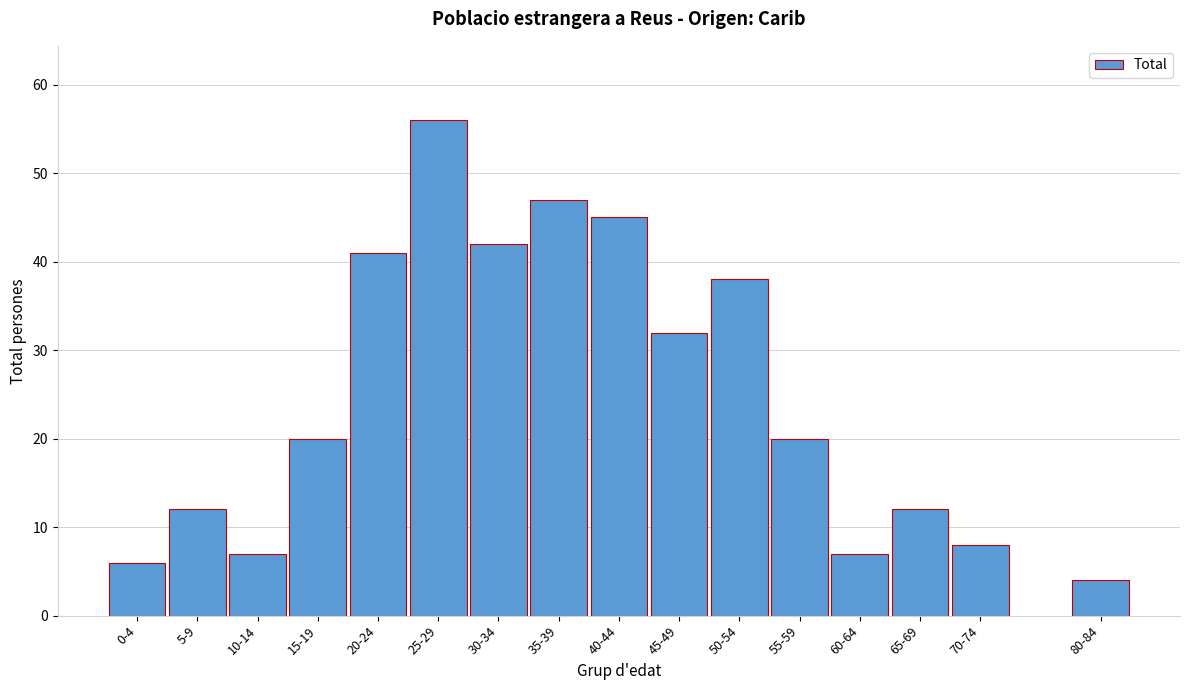

Reading right to left, what are all the values shown in this chart?

4	8	12	7	20	38	32	45	47	42	56	41	20	7	12	6